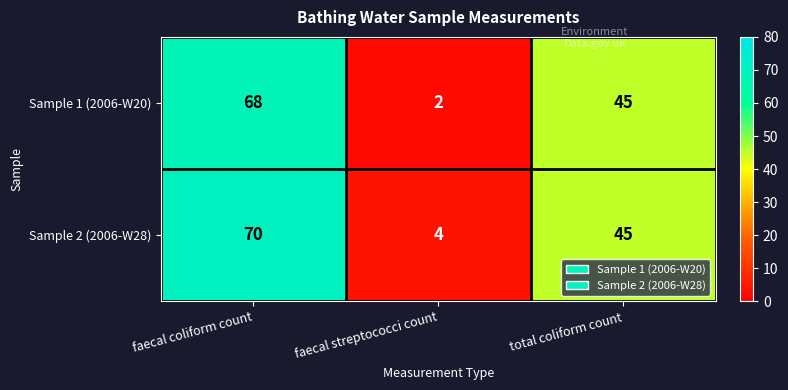

What is the difference between the maximum and minimum values in the Sample 2 (2006-W28) series?

66